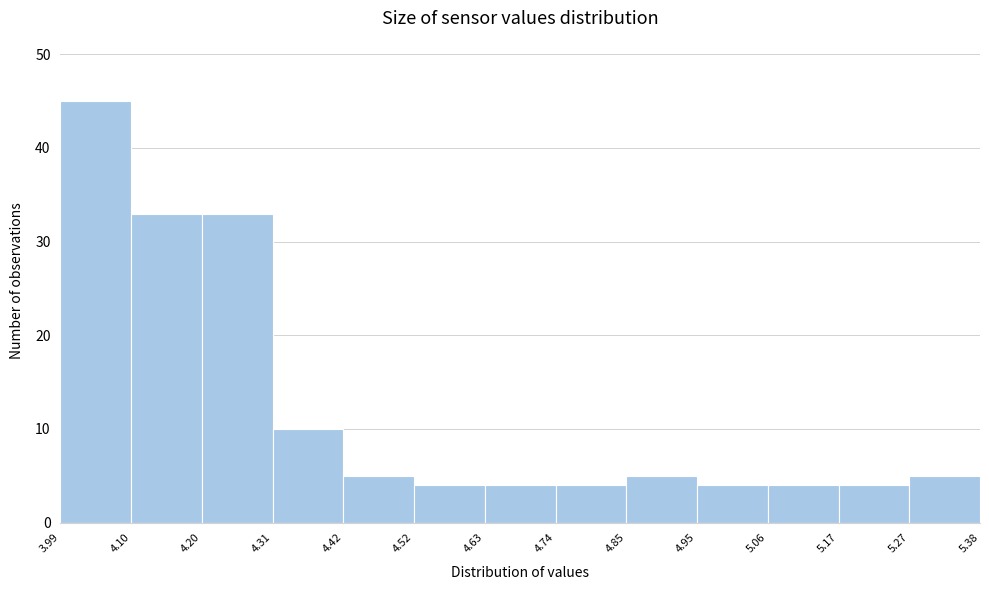

Over which range of the x-axis is the bar tallest?

3.99 to 4.10